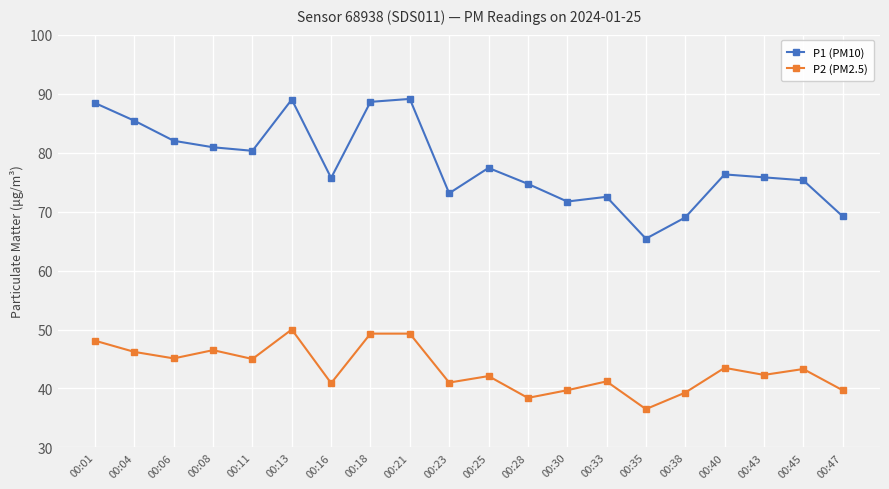

True or false: P2 (PM2.5) has more than 2 points higher than both neighbors.

True